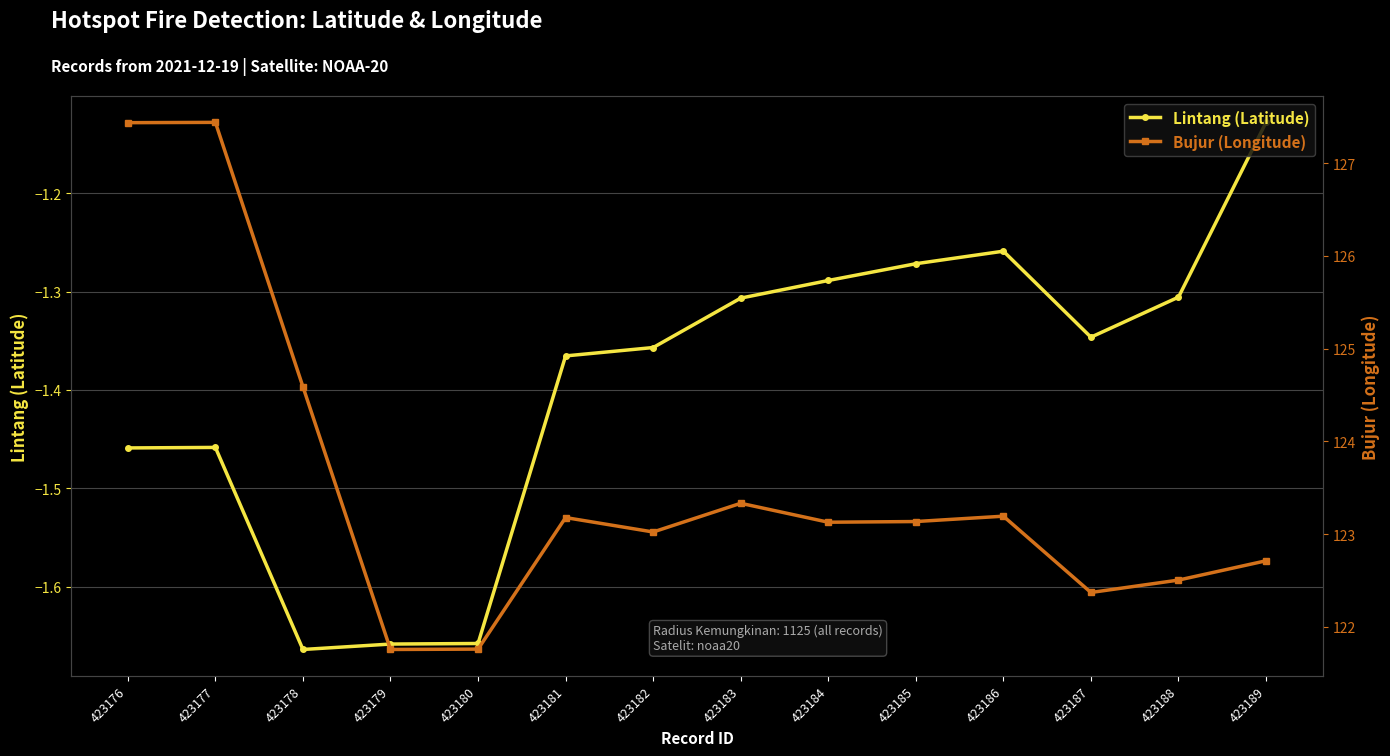

What is the minimum value shown in the chart?

-1.7